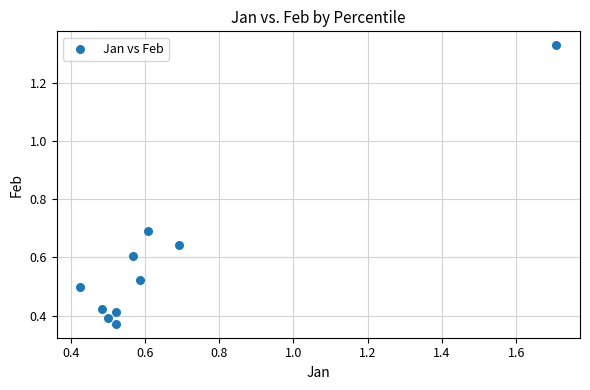

What is the range of Y values (max minus min)?

1.0